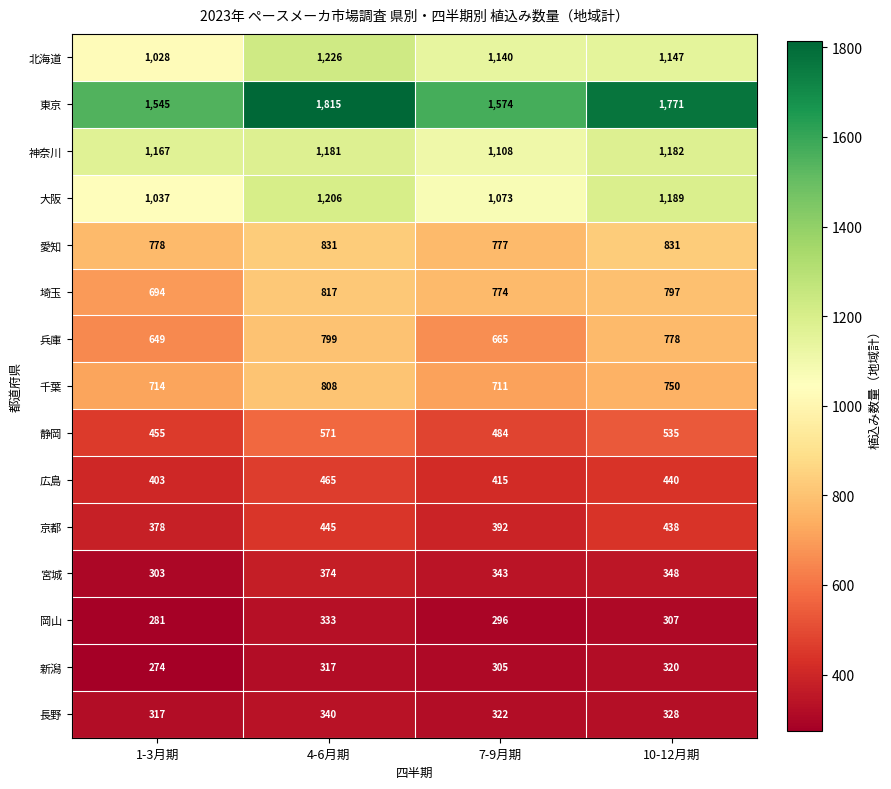

The value of 神奈川 at 1-3月期 is 1167. True or false?

True